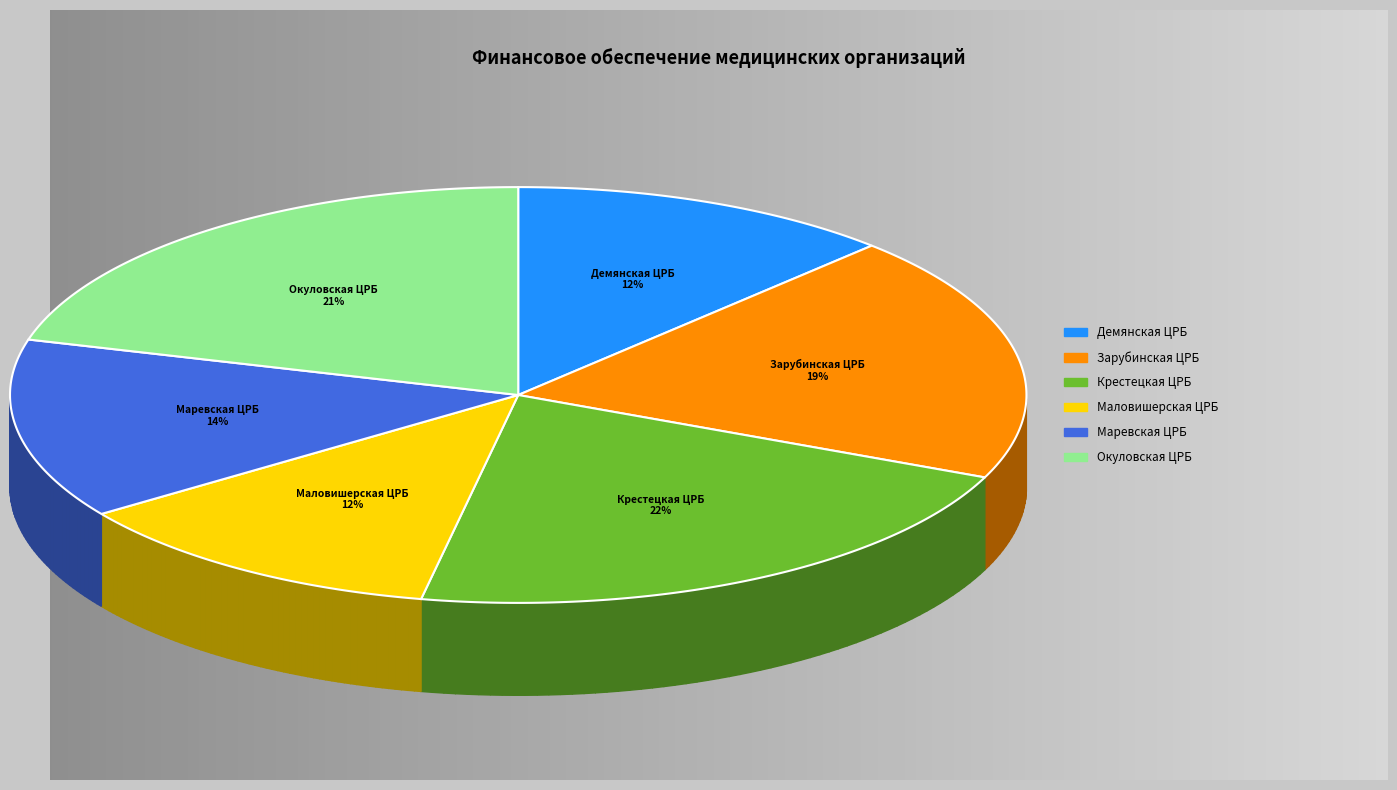

What is the change in value from ГОБУЗ Зарубинская ЦРБ to ГОБУЗ Маревская ЦРБ?

-1845.8